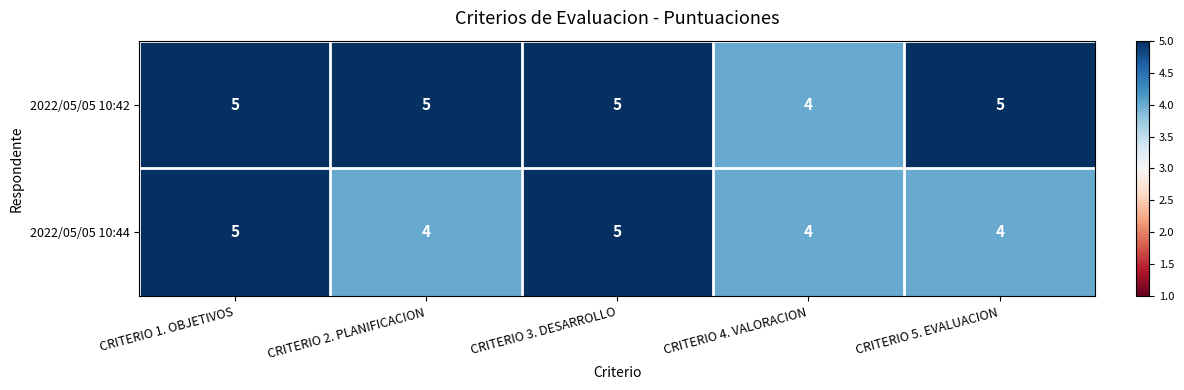

What is the average value of the 2022/05/05 10:44 series?

4